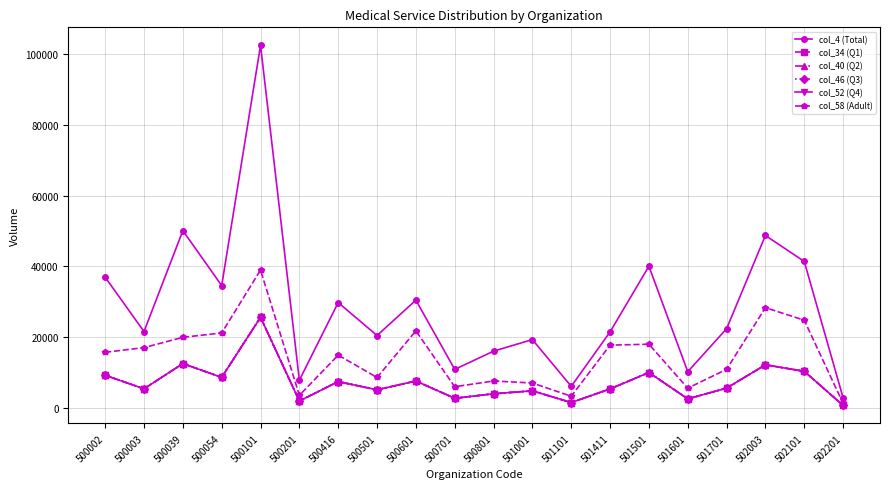

Is this an area chart (filled region under the line)?

No